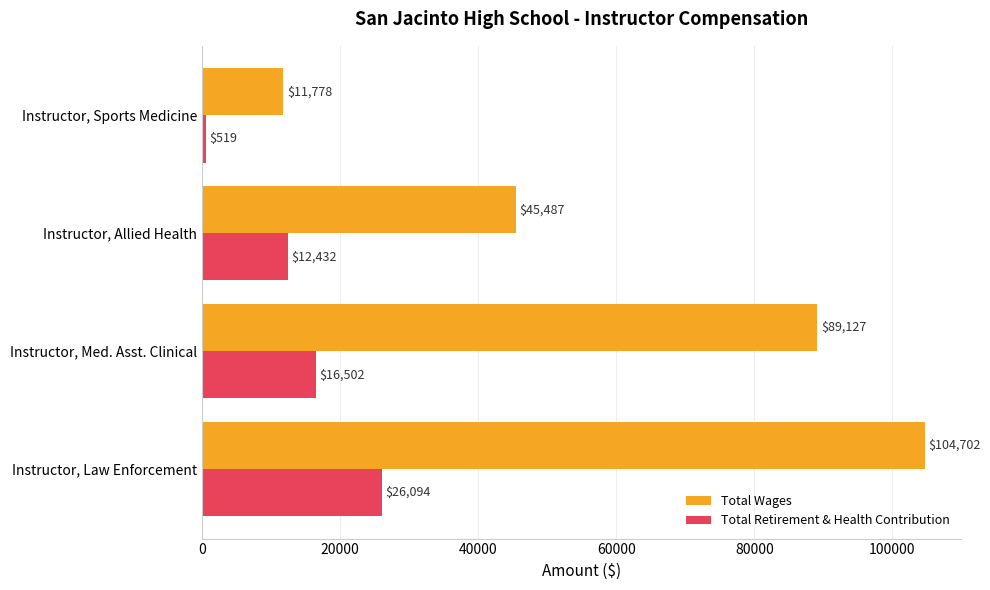

Which series has the largest total across all categories?

Total Wages